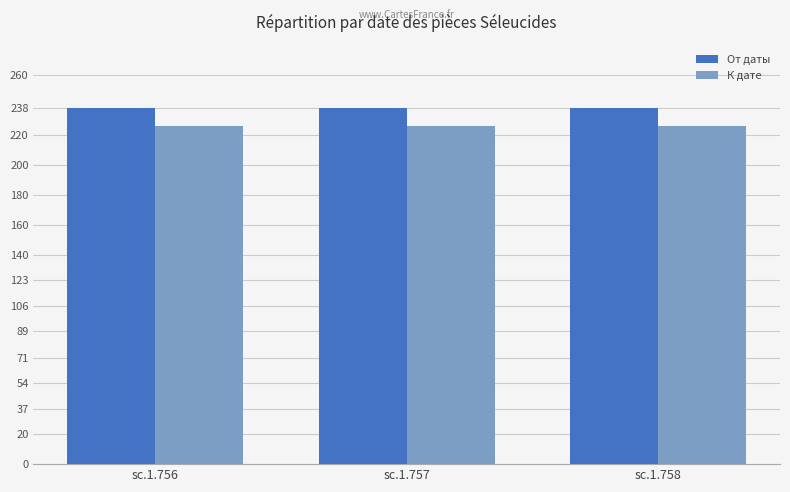

What is the spread (max minus min) of values at sc.1.756?

12